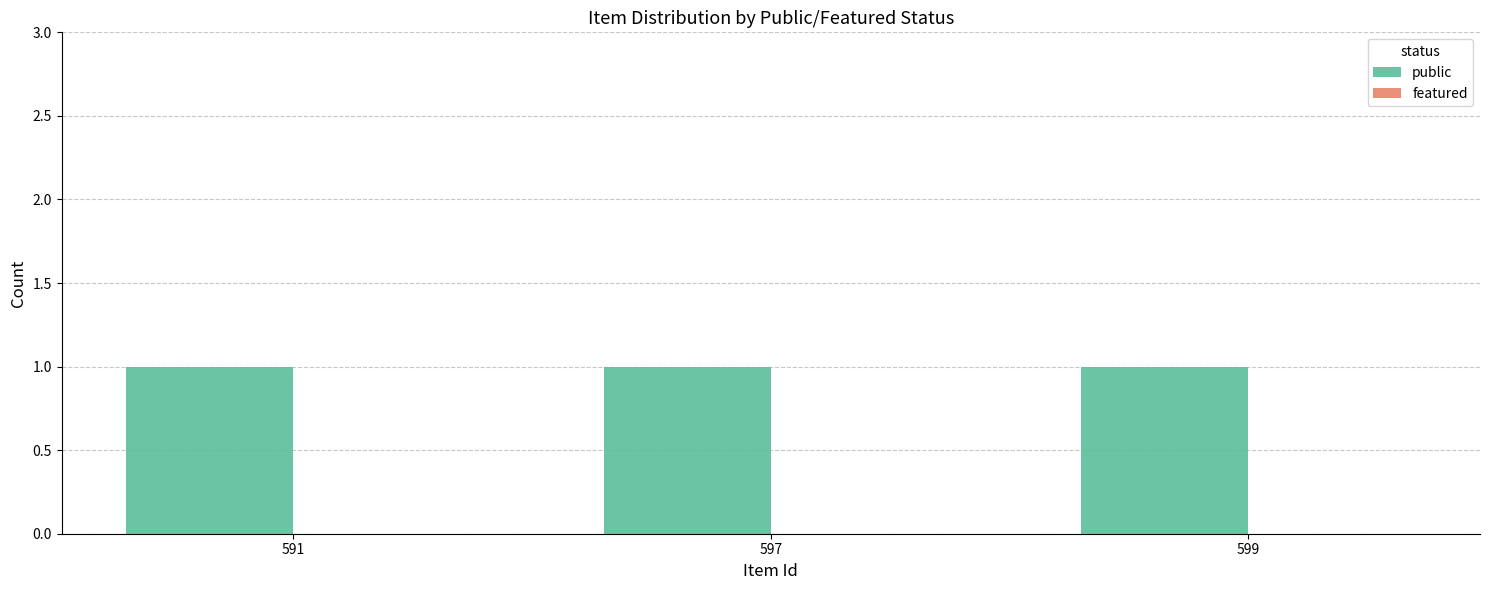

What is the sum of all public values?

3